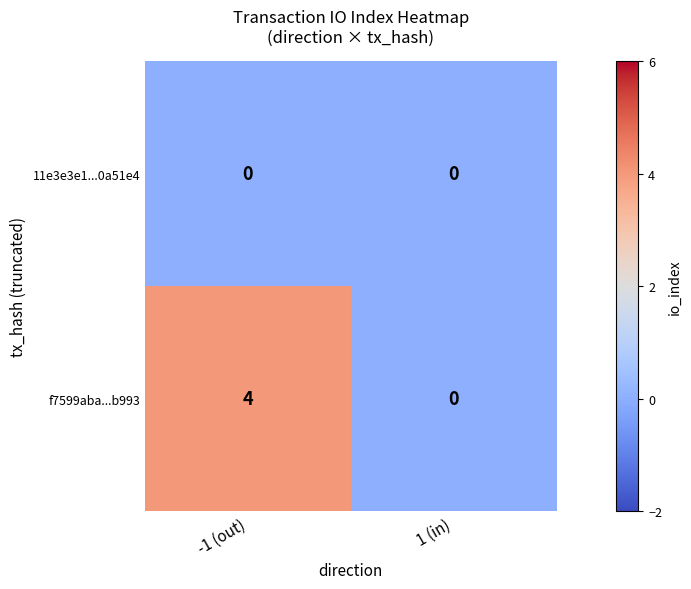

At -1 (out), list the series in order from largest to smallest.

f7599aba...b993, 11e3e3e1...0a51e4